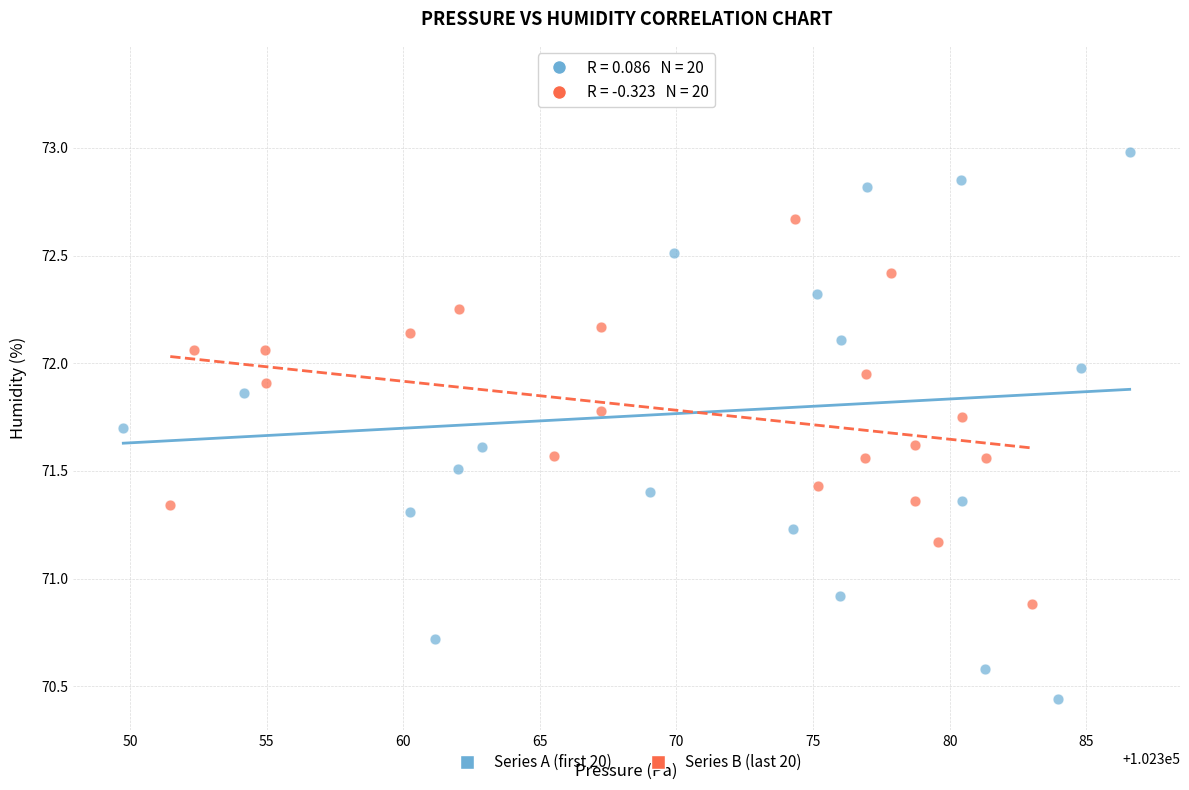

Which series has the widest spread of Y values?

Series A (first 20)